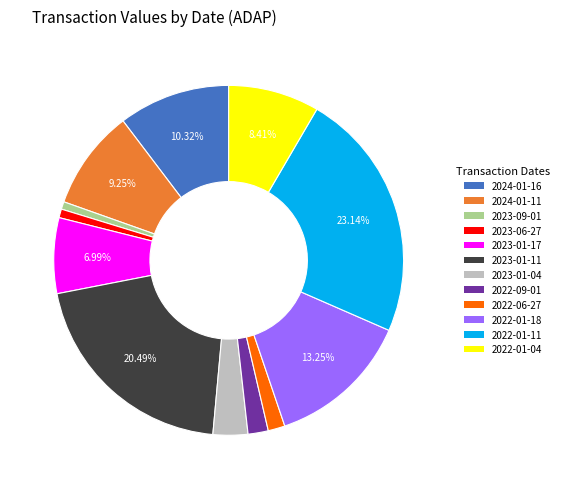

To the nearest percent, what is the combined percentage of 2024-01-11 and 2023-01-17?

16%